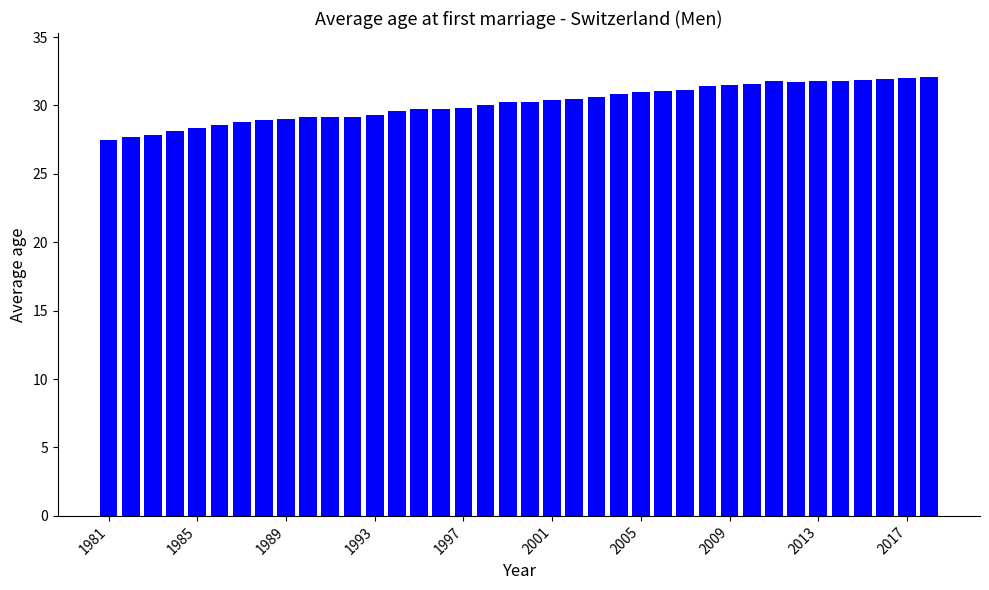

Does the chart contain any negative values?

No